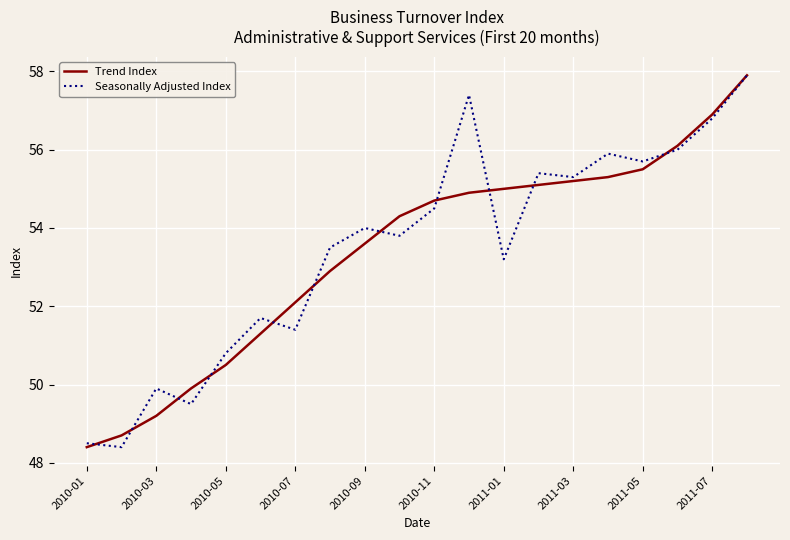

What is the minimum value shown in the chart?

48.4